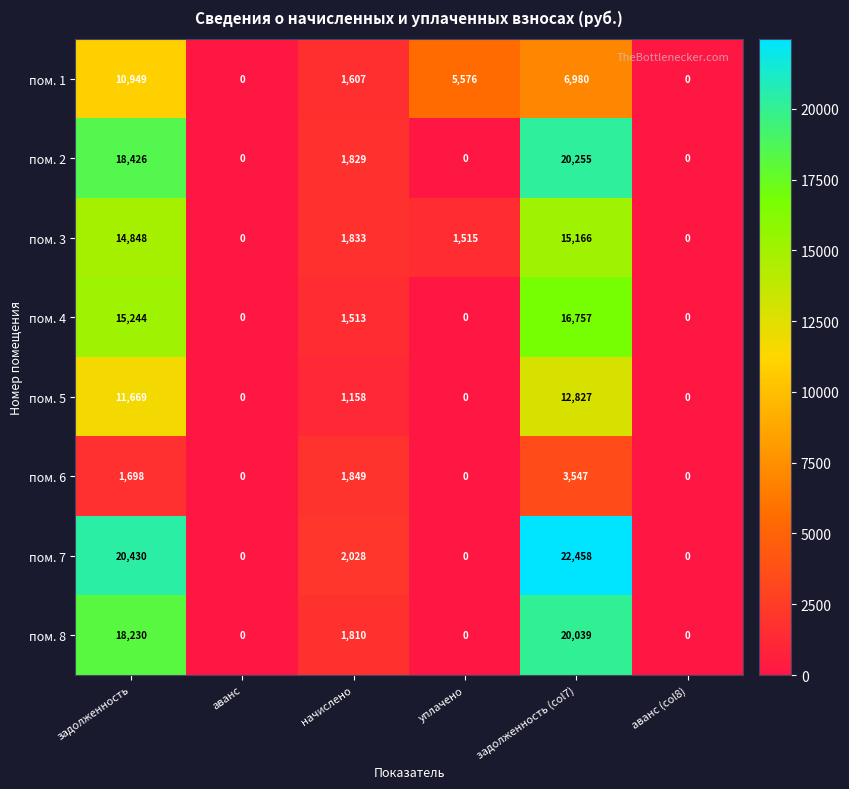

At which category is the sum across all series the highest?

задолженность (col7)